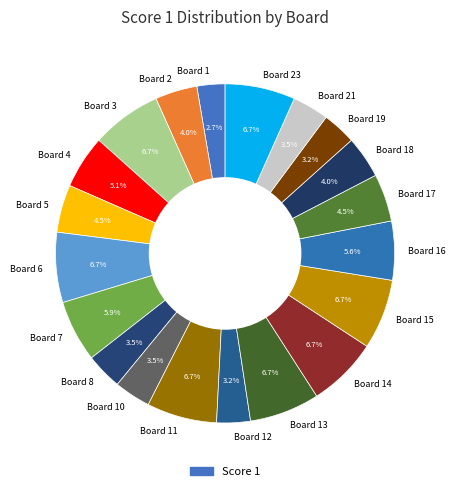

Does Board 6 represent more than half of the total?

No